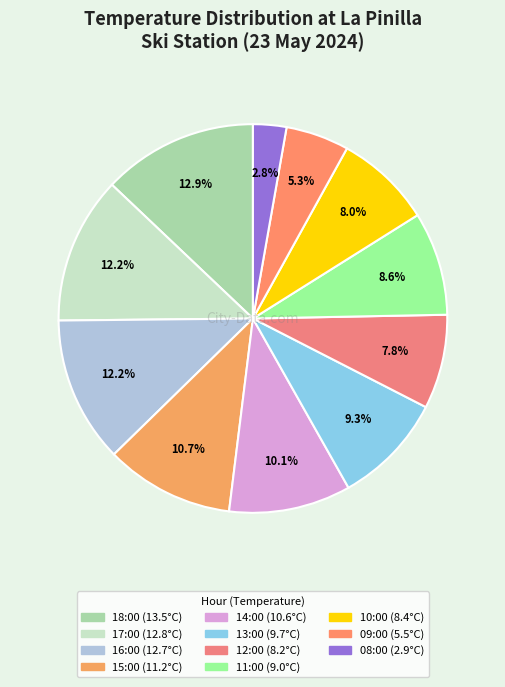

What is the total percentage of 09:00 and 14:00?

15.4%